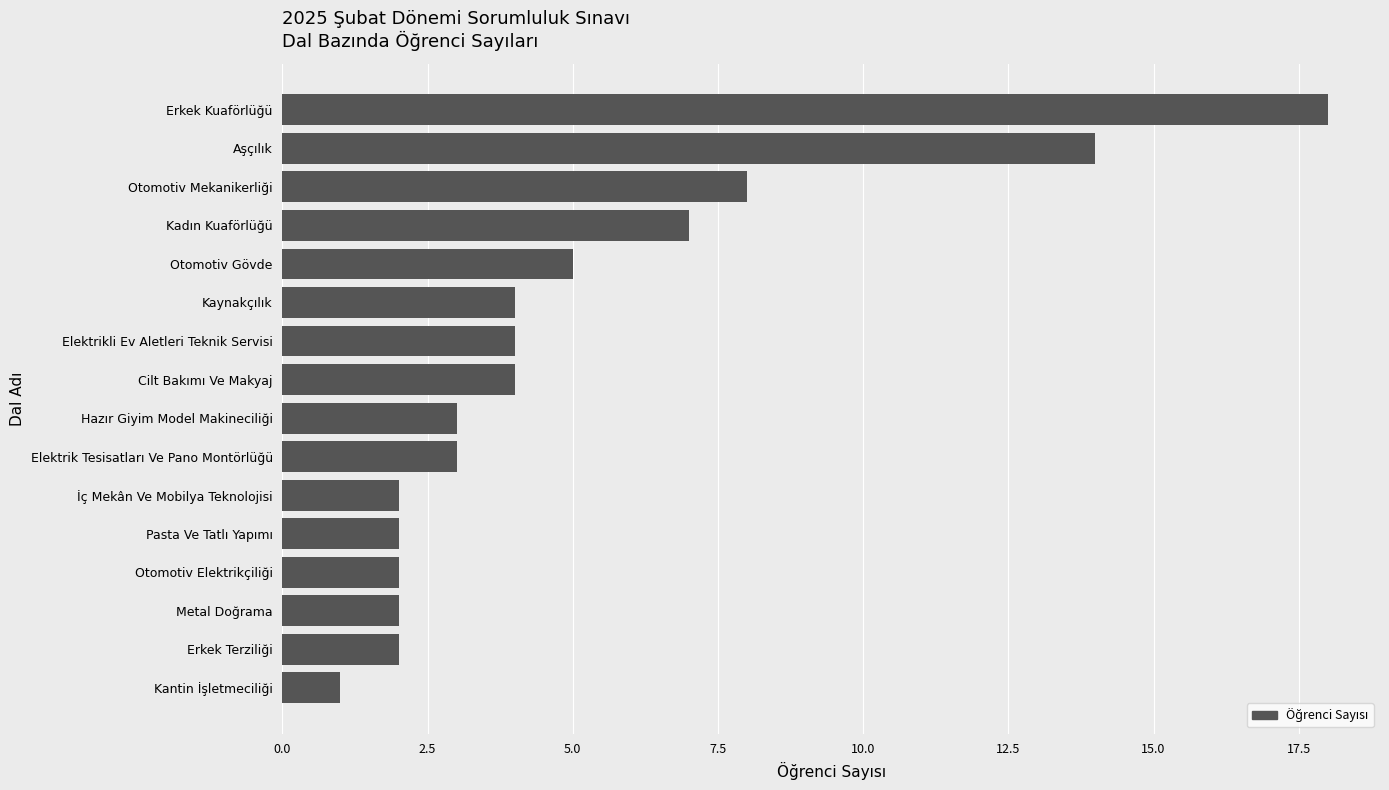

What is the sum of all values?

81